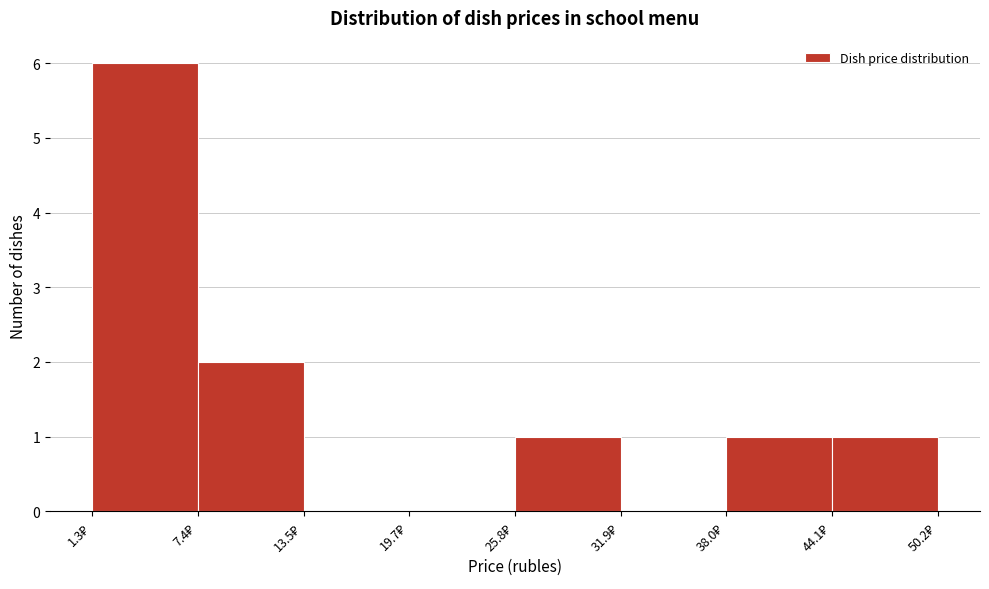

Reading left to right, transcribe this chart: for each bar, give the range it covers on the x-axis and its height. Neither the bar edges nor the heights are printed on the chart, so give them approximately, as read against the axes.

1 to 7: 6
7 to 14: 2
14 to 20: 0
20 to 26: 0
26 to 32: 1
32 to 38: 0
38 to 44: 1
44 to 50: 1